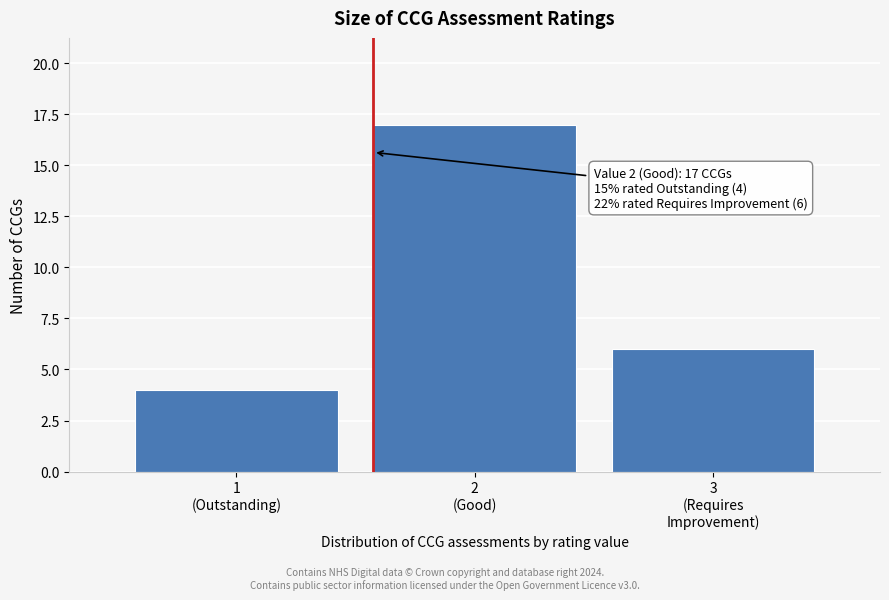

Reading left to right, list all the values displayed in this chart.

4	17	6